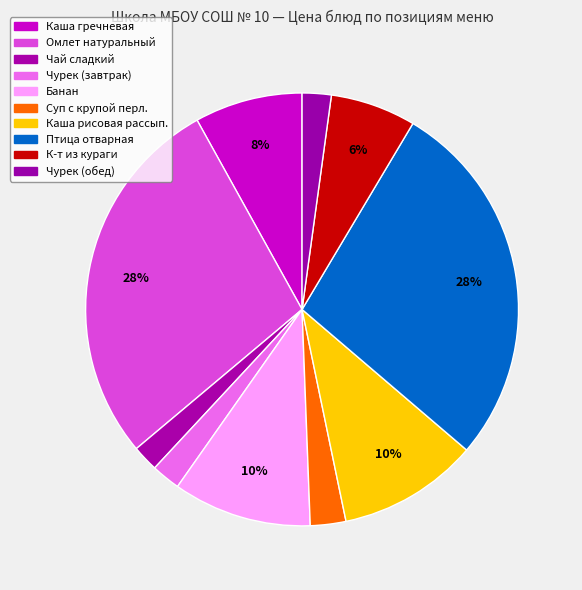

How many segments does this pie chart have?

10